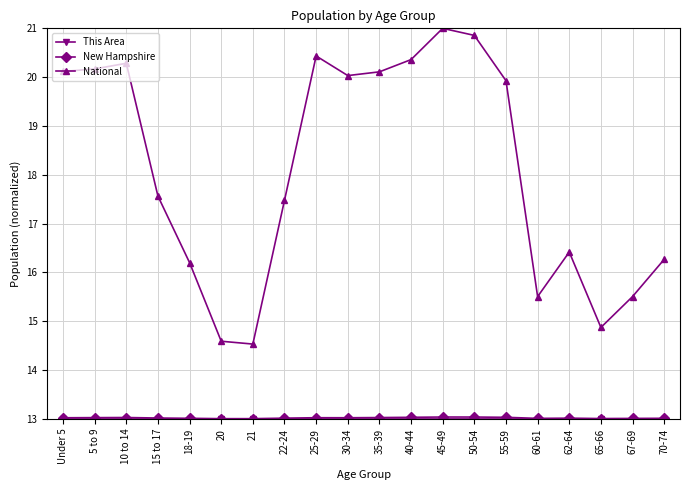

What is the total value across all series at 15 to 17?

43.6